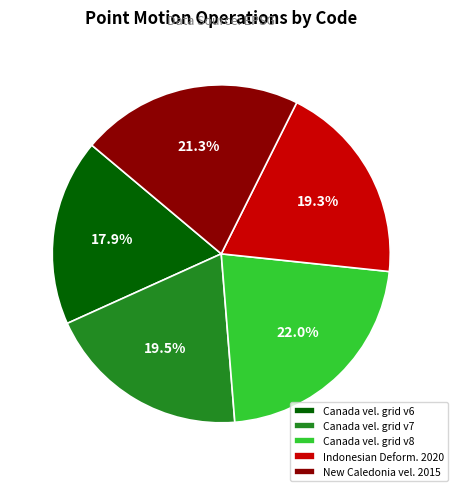

Is there a majority slice in this chart?

No